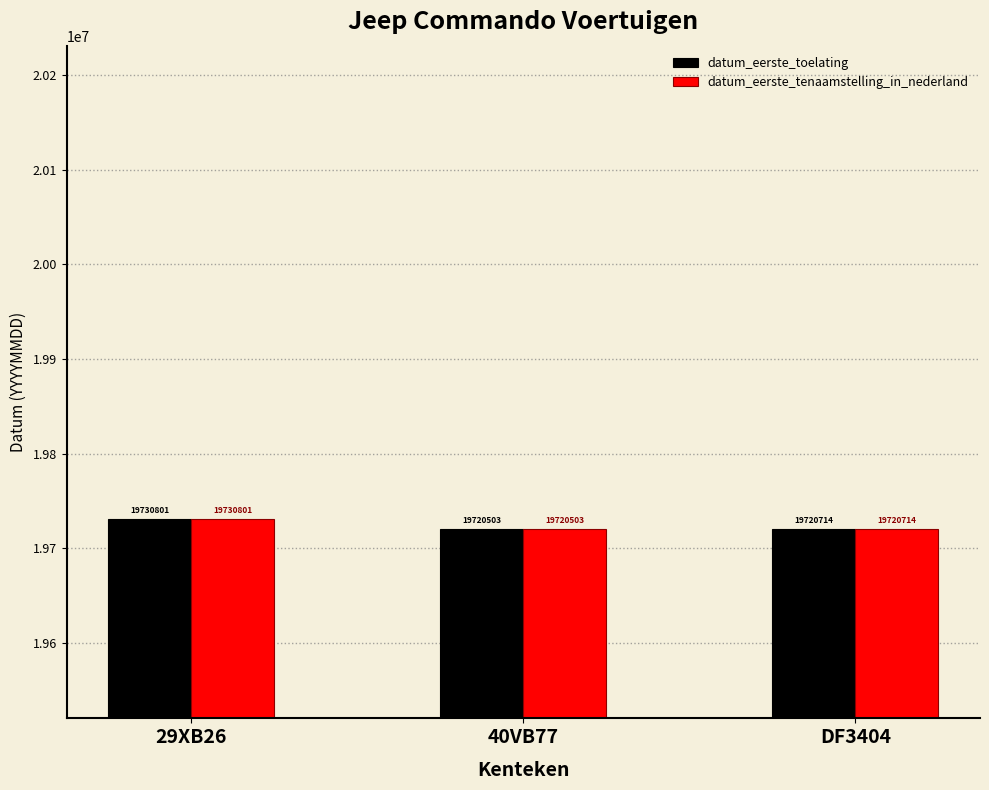

At which label is datum_eerste_tenaamstelling_in_nederland closest to 19725652?

DF3404